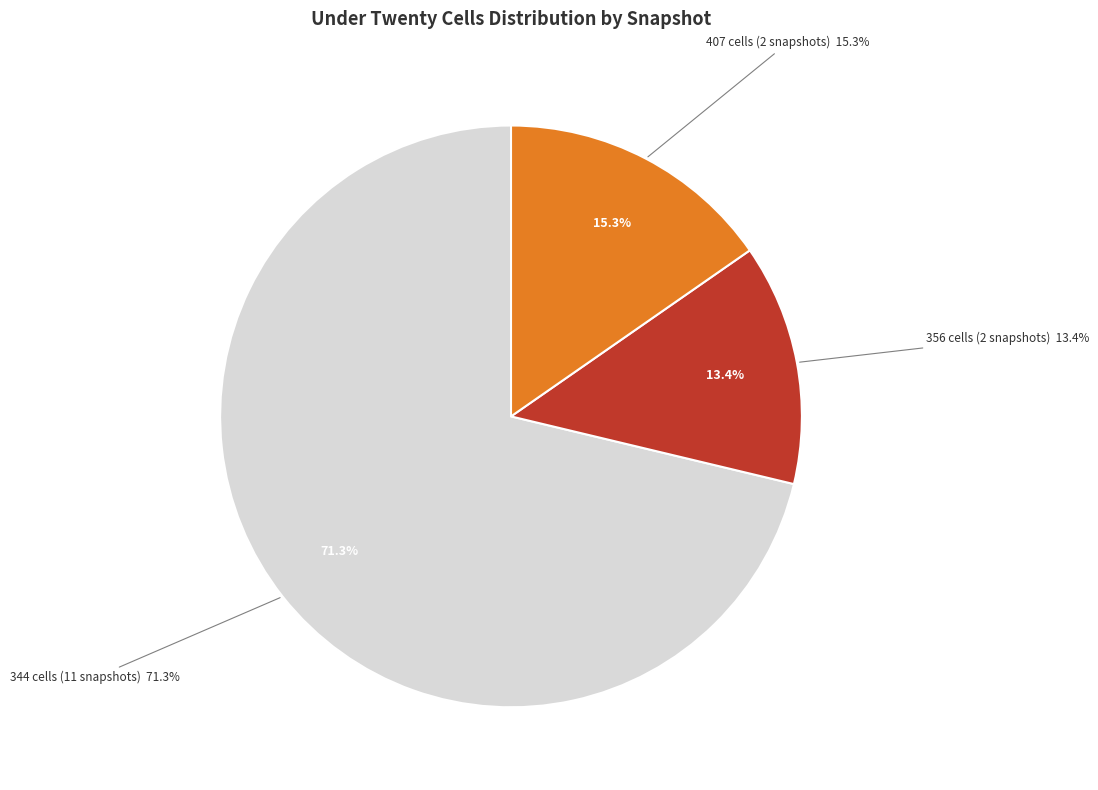

Does 2015-04-09 account for over 50% of the chart?

No